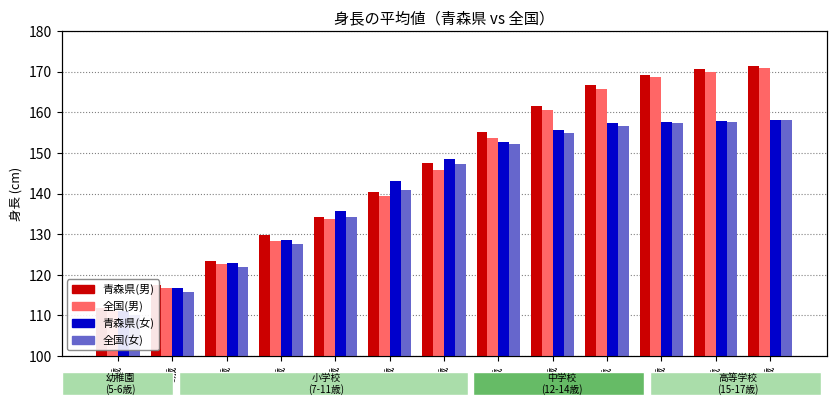

Reading right to left, what are all the values shown in this chart?

青森県(男): 171.3	170.6	169.1	166.8	161.6	155.1	147.6	140.4	134.1	129.7	123.3	117.4	111.8
全国(男): 170.8	169.8	168.6	165.7	160.6	153.6	145.9	139.3	133.8	128.3	122.6	116.7	111.0
青森県(女): 158.2	157.9	157.5	157.3	155.6	152.8	148.4	143.0	135.6	128.5	122.8	116.7	111.0
全国(女): 158.0	157.7	157.3	156.5	155.0	152.1	147.3	140.9	134.1	127.6	121.8	115.8	110.1